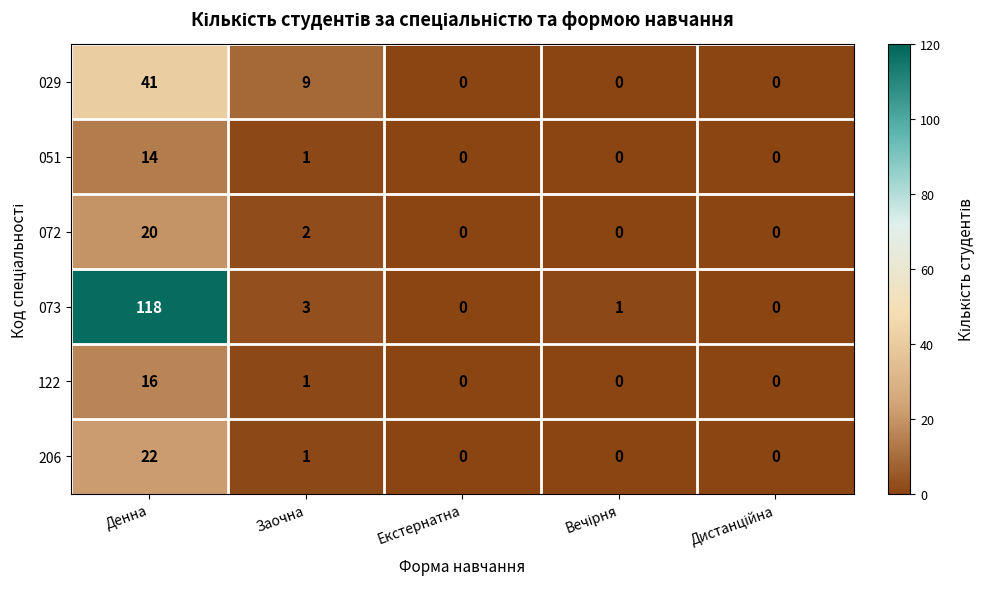

What is the sum of all 029 values?

50